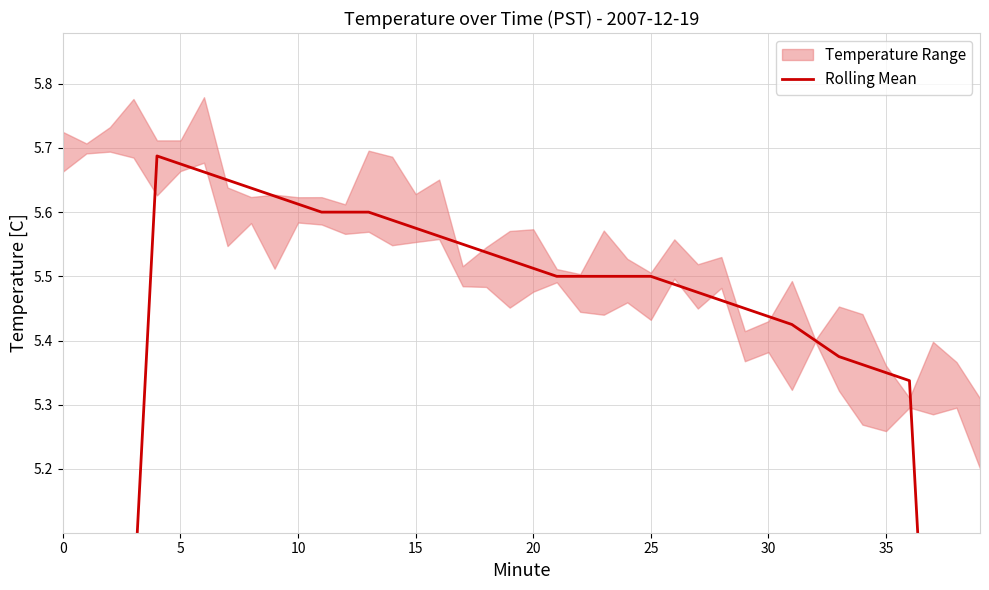

True or false: the data has more than 1 interior local peaks.

False